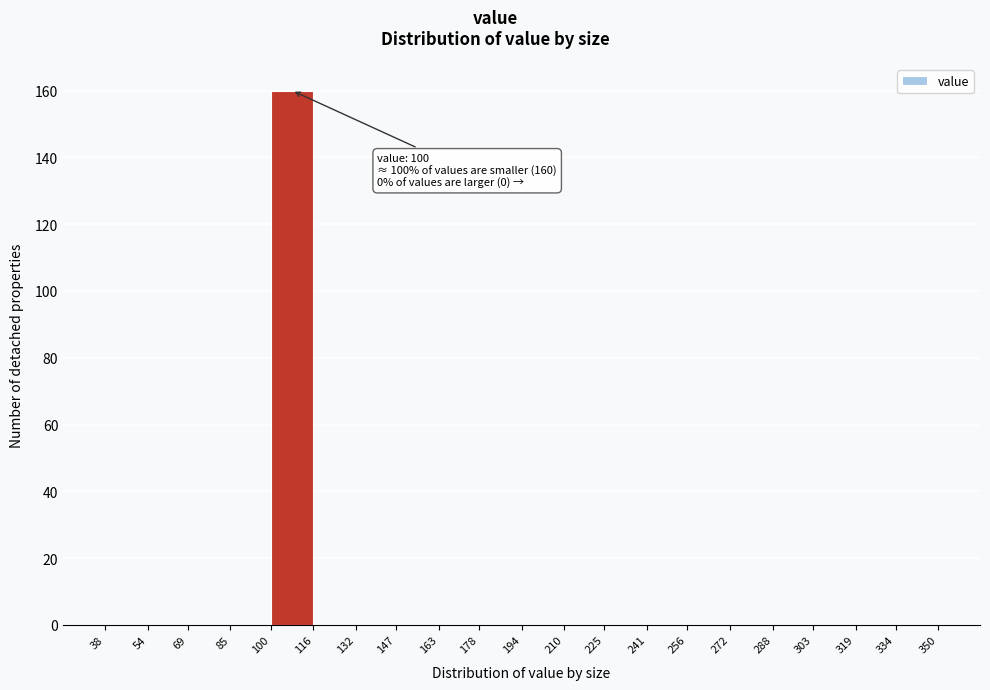

Which range on the x-axis has the tallest bar?

100 to 116